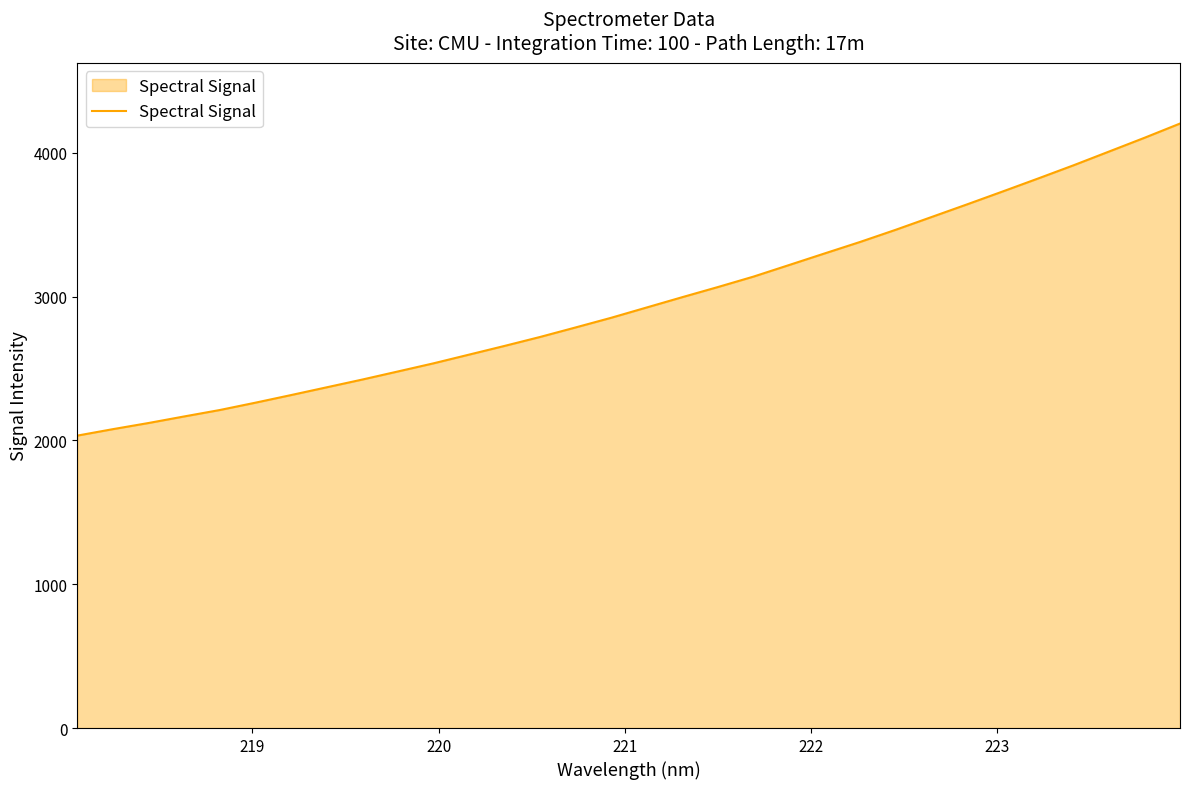

What is the smallest value displayed?

2033.9